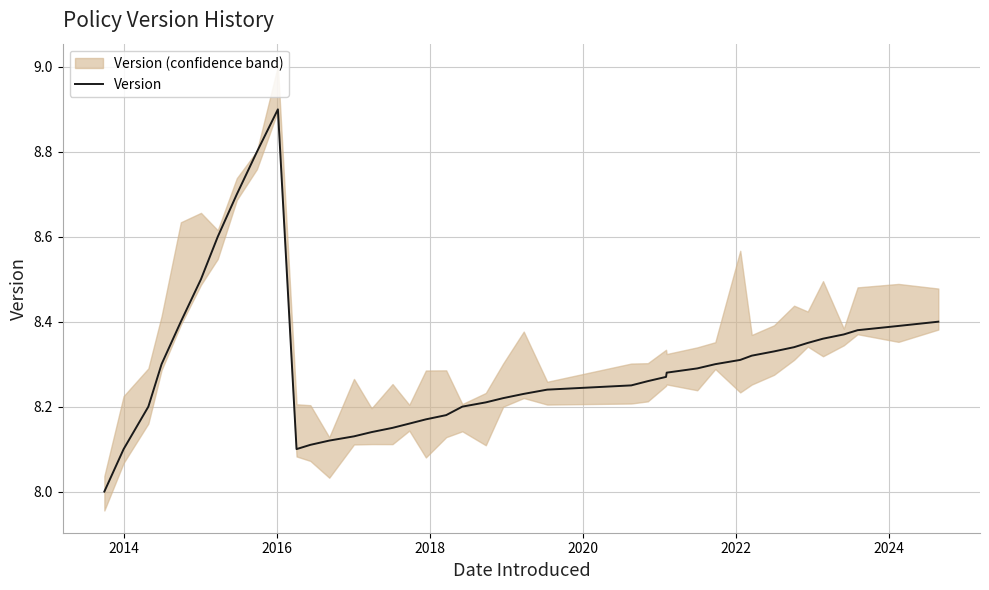

How many interior local valleys (lower than both neighbors) does the data have?

1